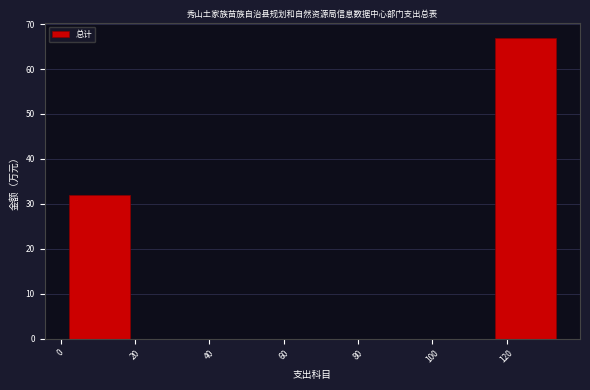

Reading left to right, transcribe this chart: for each bar, give the range it covers on the x-axis and its height. Neither the bar edges nor the heights are printed on the chart, so give them approximately, as read against the axes.

2 to 18: 32
18 to 34: 0
34 to 52: 0
52 to 68: 0
68 to 84: 0
84 to 100: 0
100 to 116: 0
116 to 134: 67